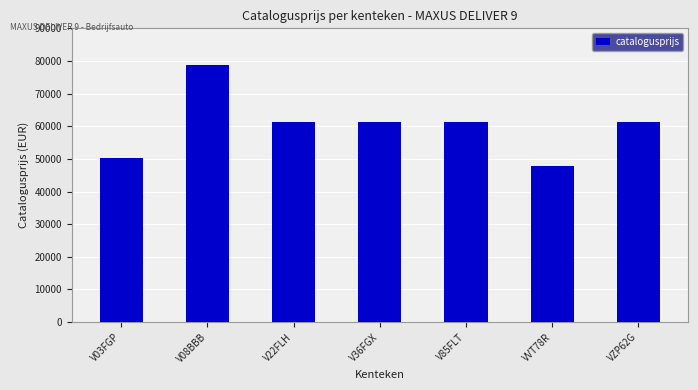

At which label does the data first exceed 61355?

V08BBB